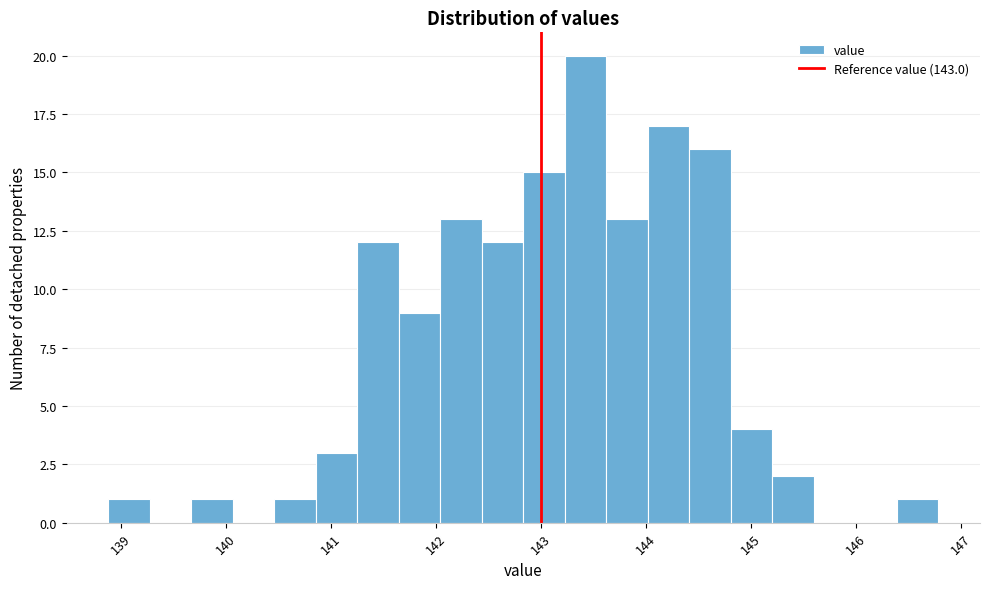

Read against the x-axis, roughly where is the centre of the tallest bar?

143.4